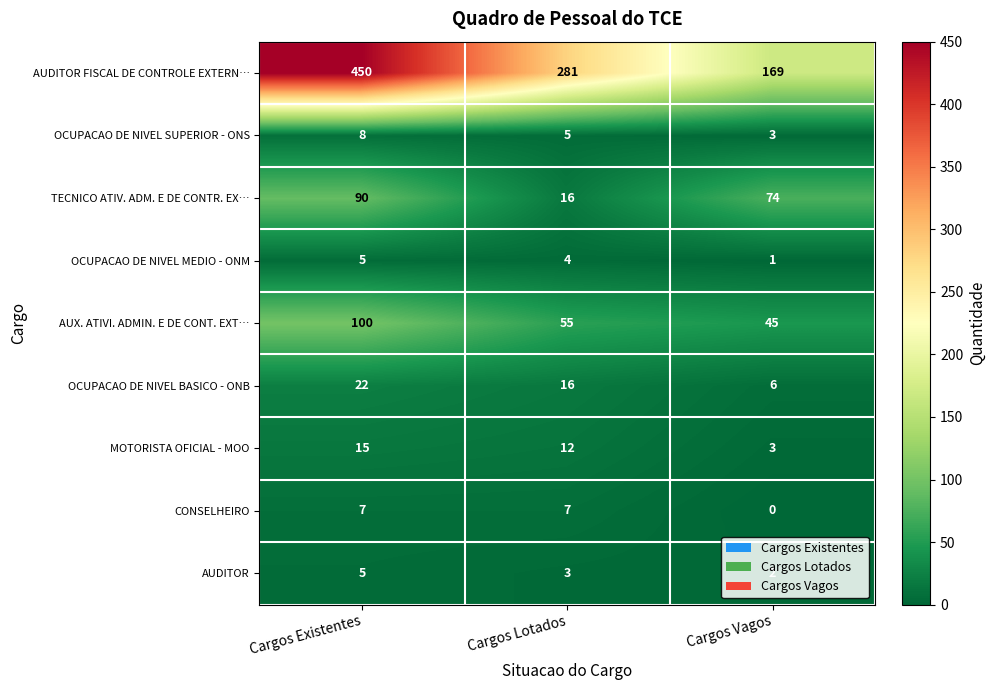

The value of CONSELHEIRO at Cargos Lotados is 12. True or false?

False